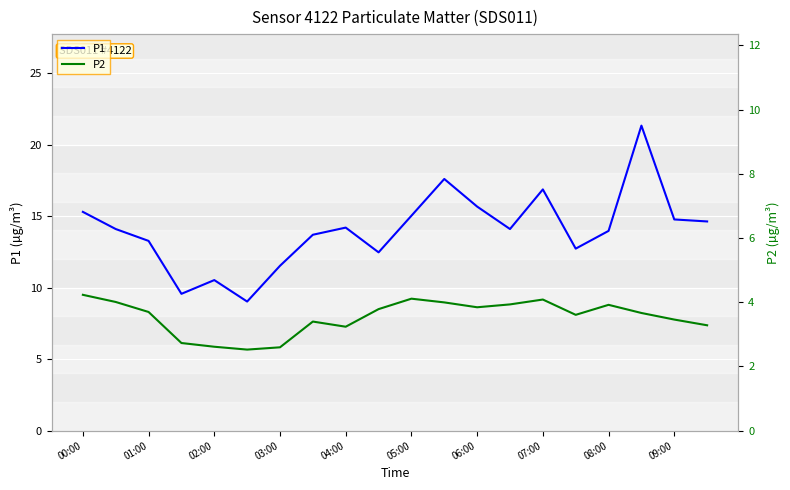

In P2, how many points are lower than both neighbors (excluding endpoints)?

4